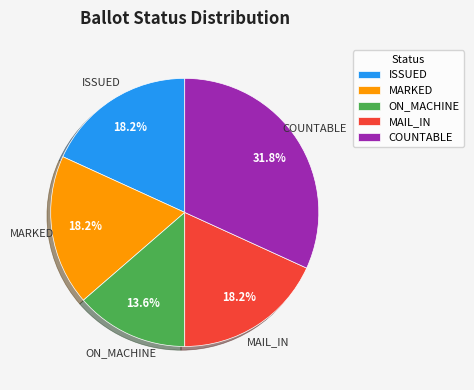

What is the ratio of the value at ISSUED to the value at MAIL_IN?

1.0